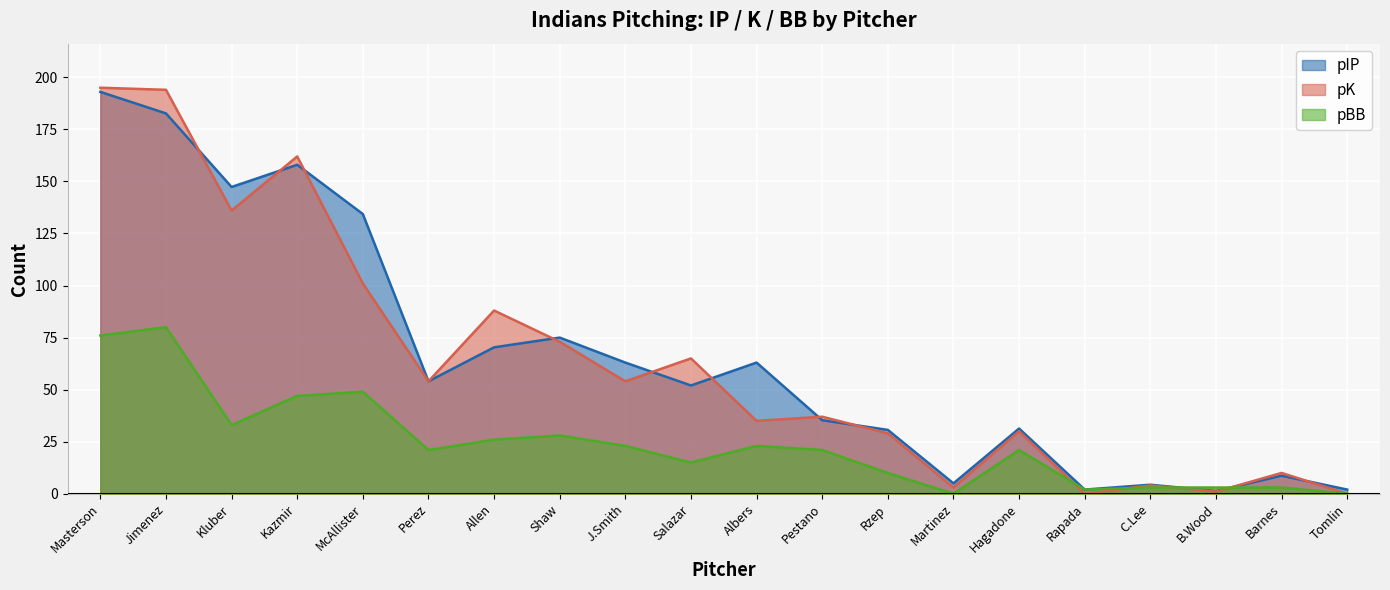

At which label does pK first exceed 54?

Masterson